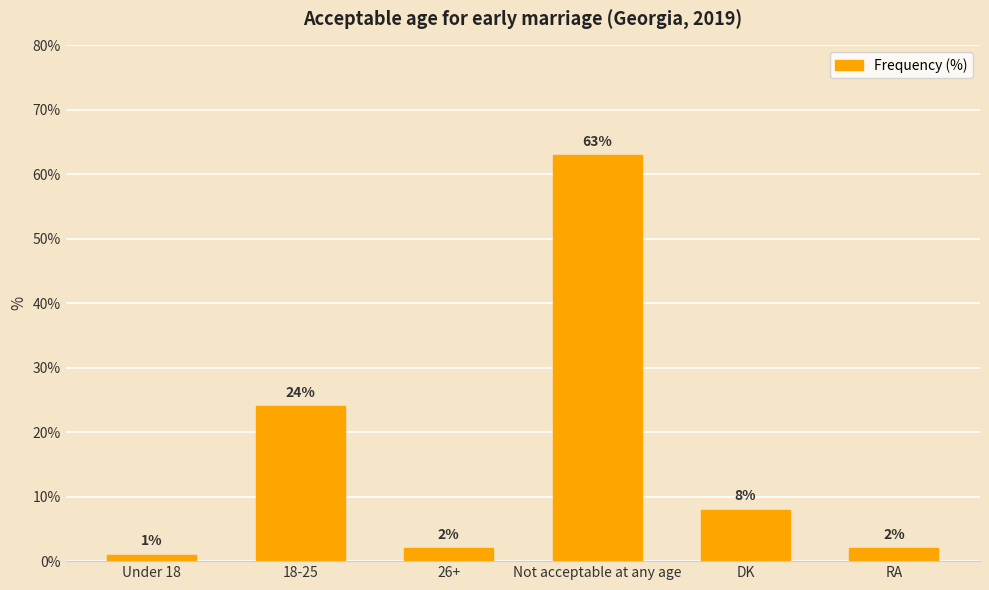

At which label is the value closest to 32?

18-25